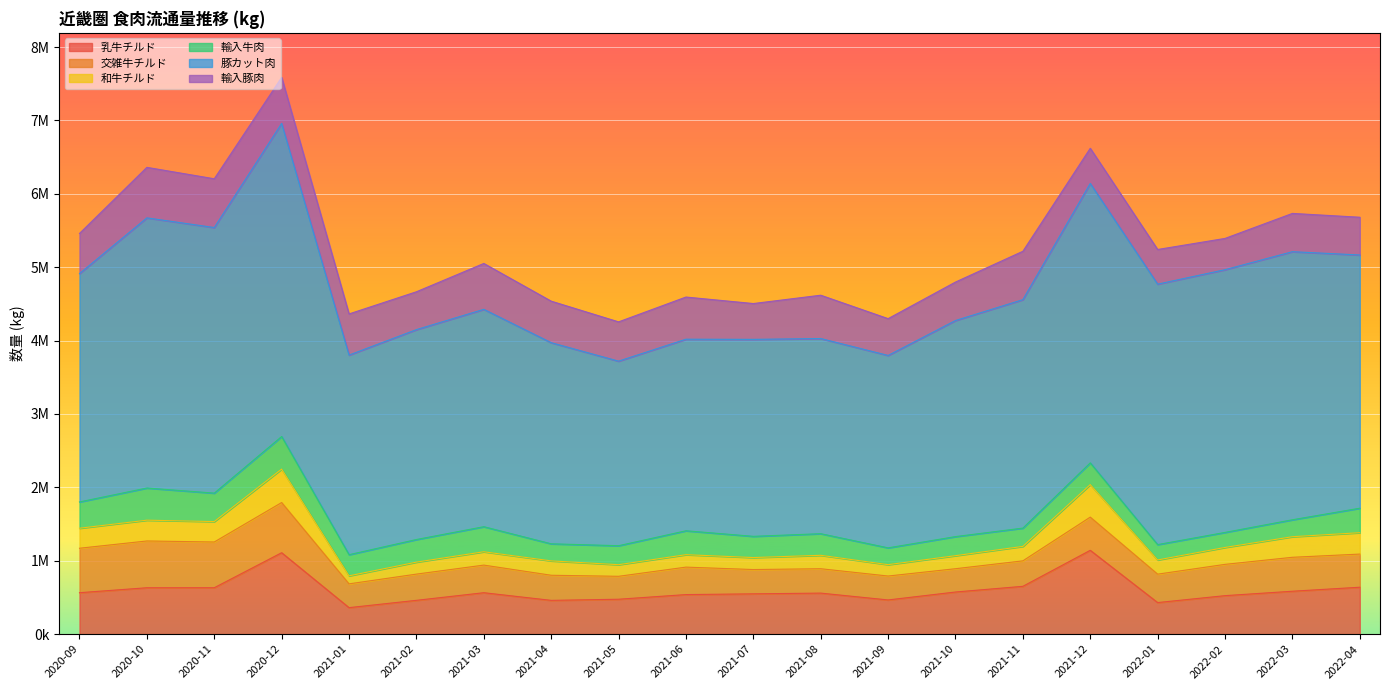

Does the chart display data point markers on the line(s)?

No